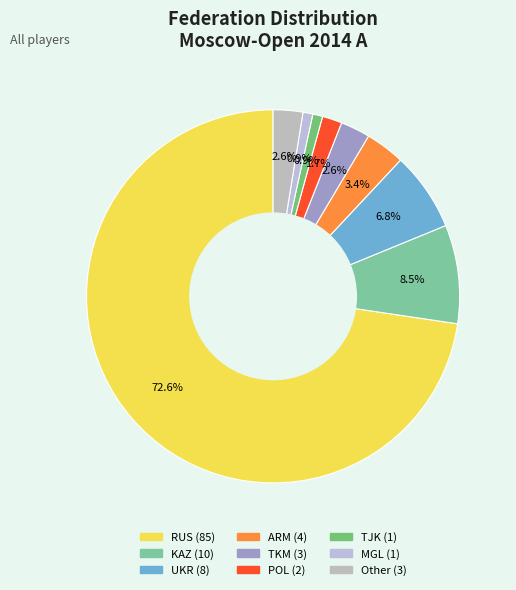

Do POL and MGL together represent more than half of the pie?

No